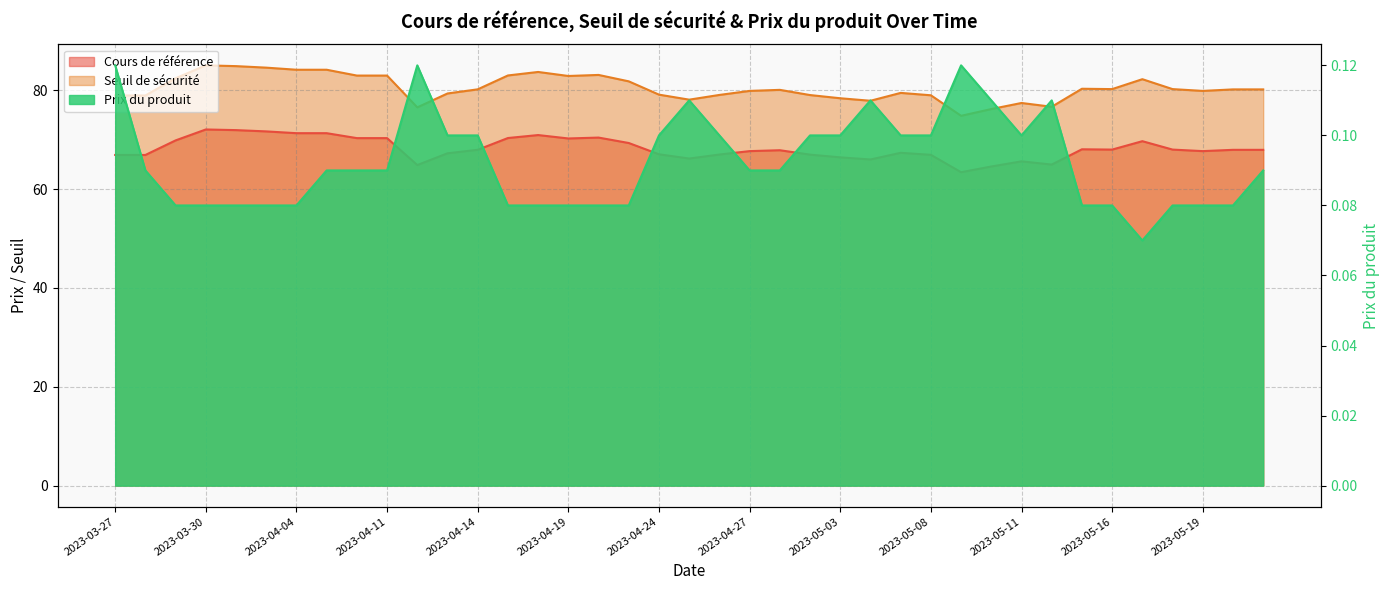

True or false: Seuil de sécurité has more than 1 points higher than both neighbors.

True